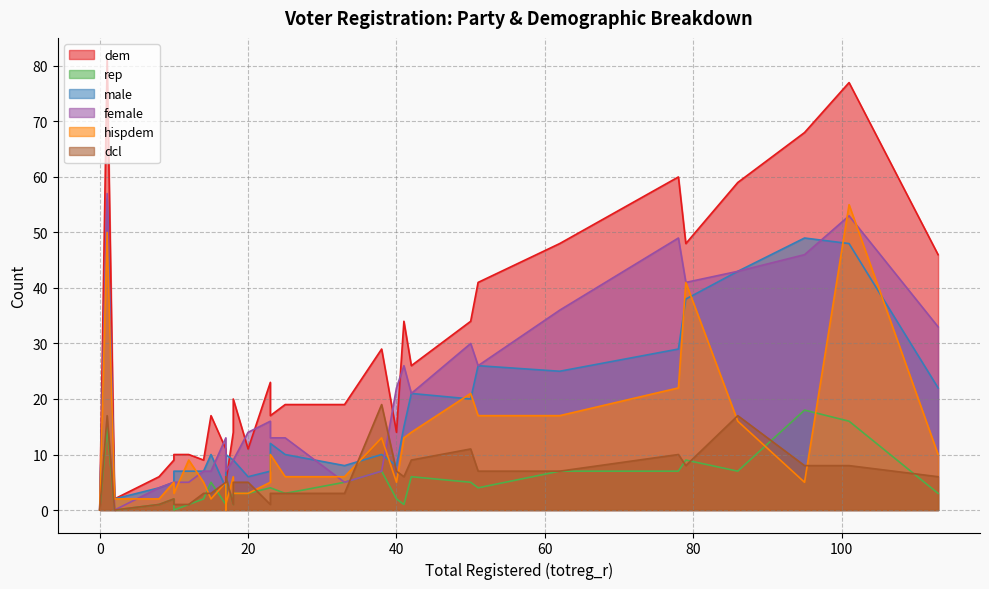

How many values in the male series exceed 10?

13